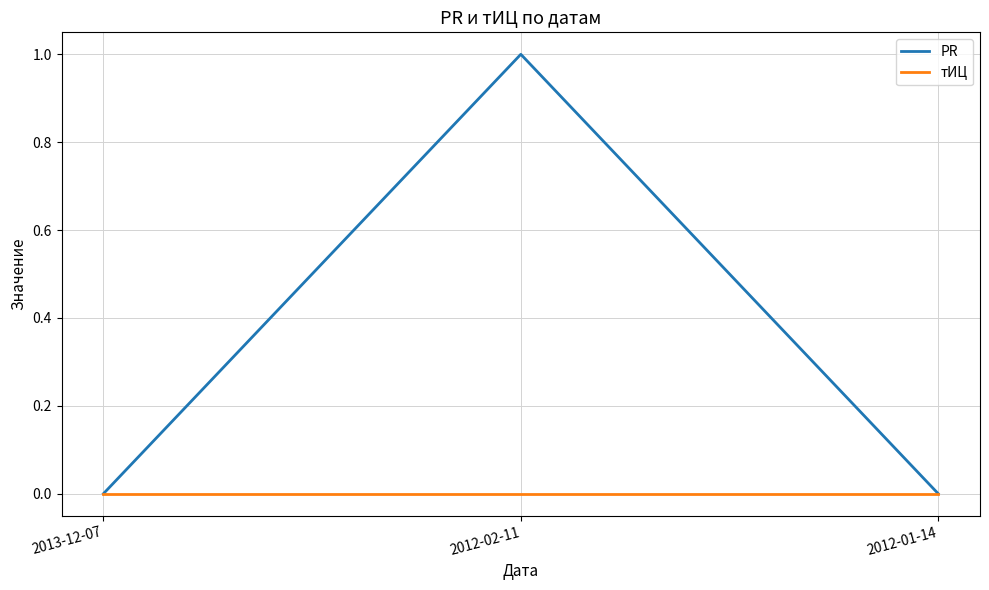

At which category is the sum across all series the highest?

2012-02-11